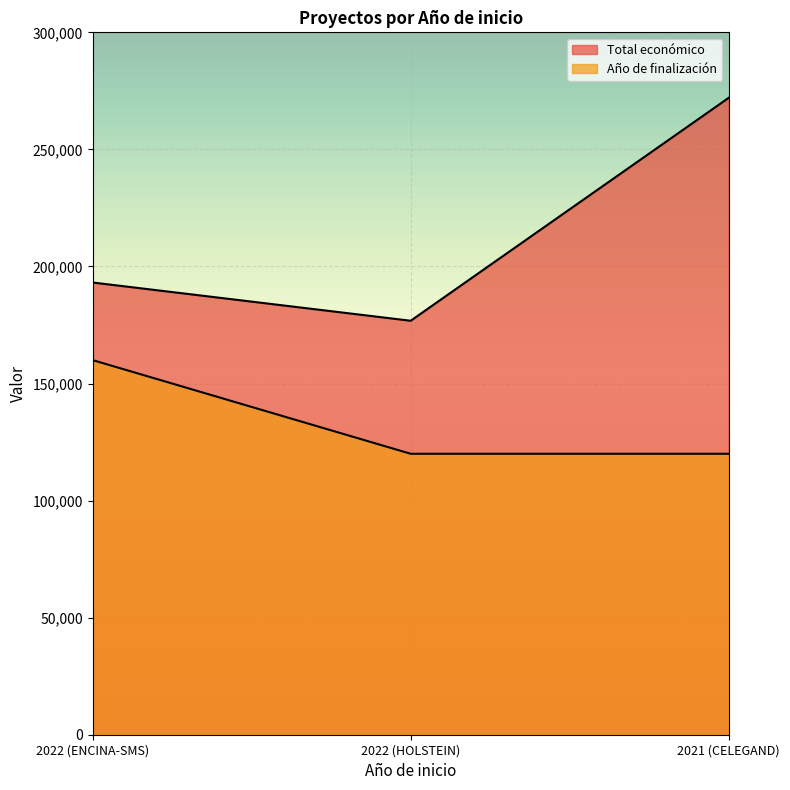

At which label is Total económico closest to 224417?

2022 (ENCINA-SMS)